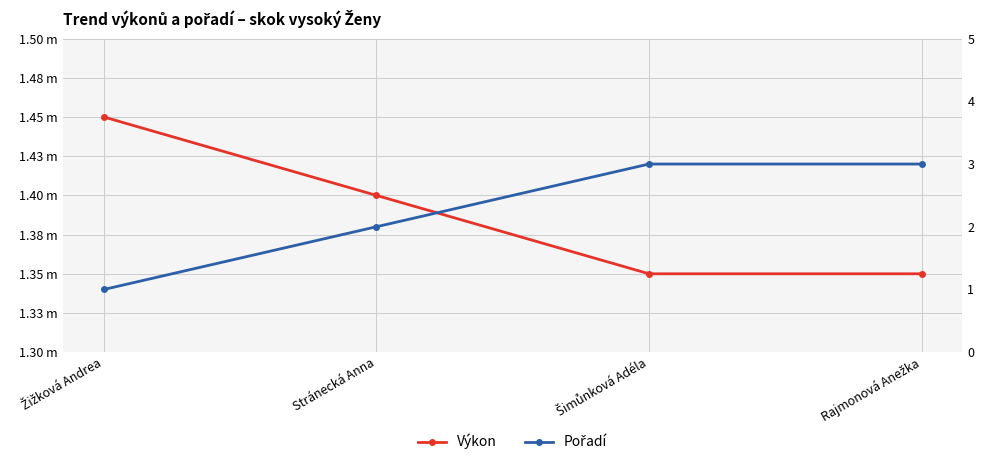

Reading left to right, what are all the values shown in this chart?

Výkon: 1.4	1.4	1.4	1.4
Pořadí: 1.0	2.0	3.0	3.0